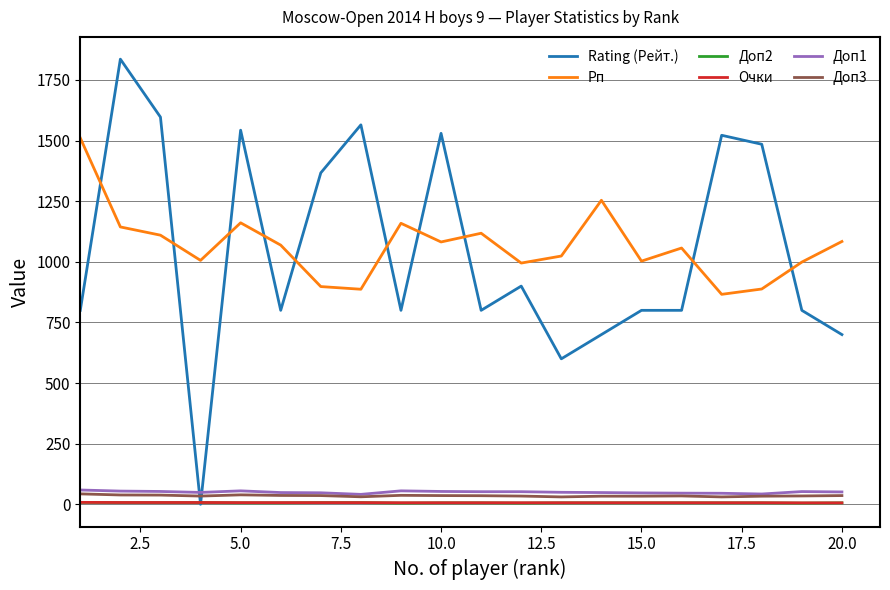

True or false: Доп3 and Доп2 cross at least once.

False